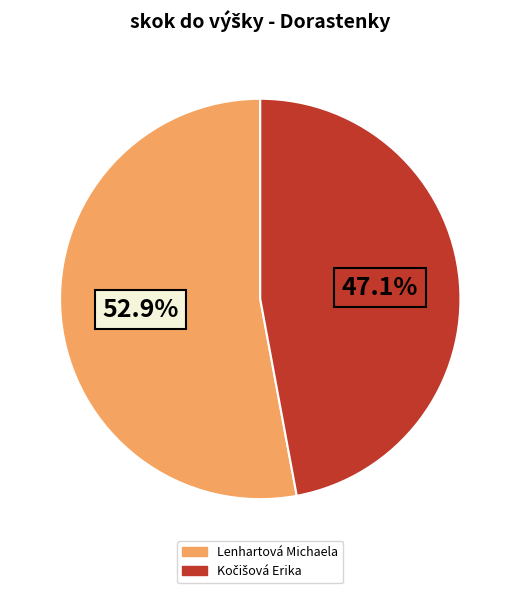

Is there a majority slice in this chart?

Yes